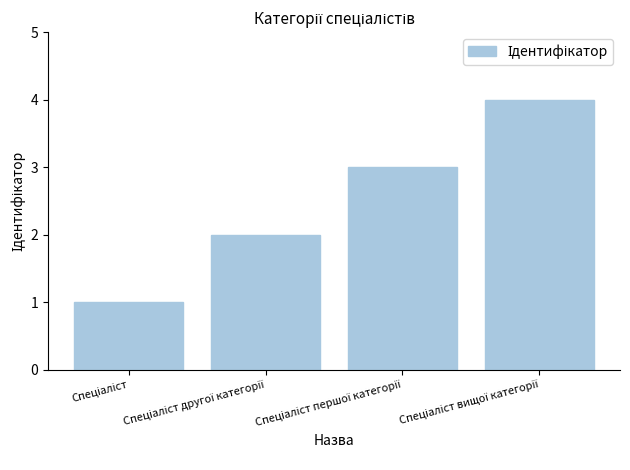

How many distinct data groups are displayed?

1